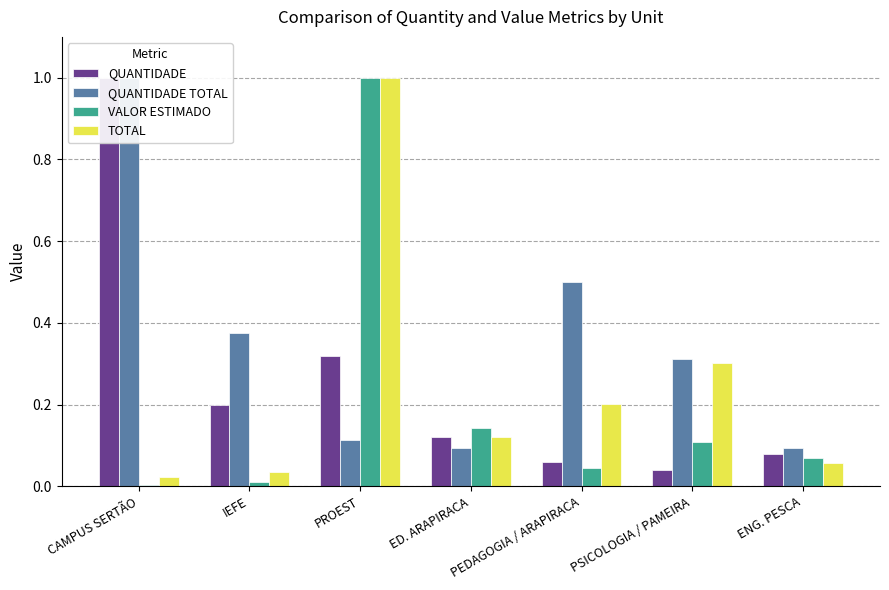

Which has a higher value, PROEST or PEDAGOGIA / ARAPIRACA?

PROEST